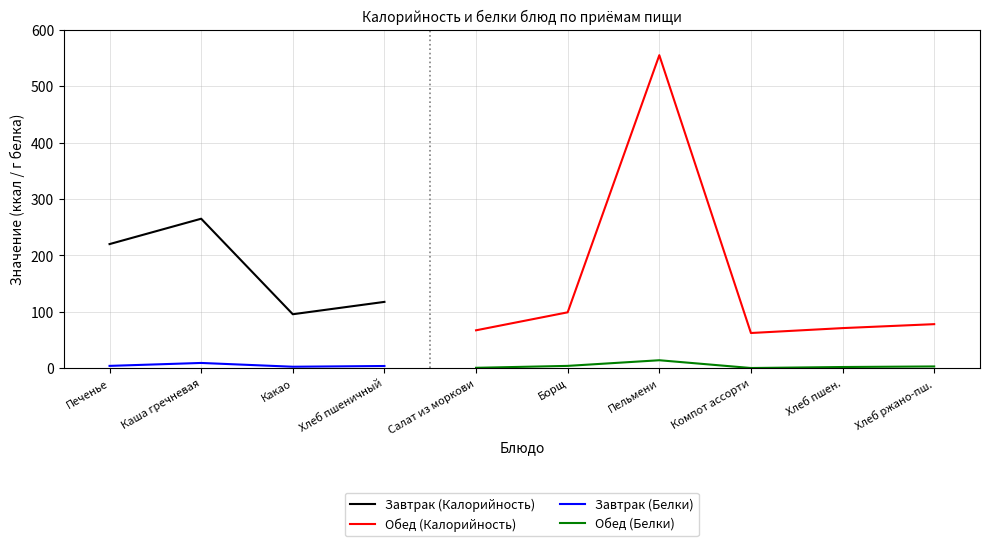

Between Компот ассорти and Хлеб пшен., which series saw the biggest shift?

Обед (Калорийность)